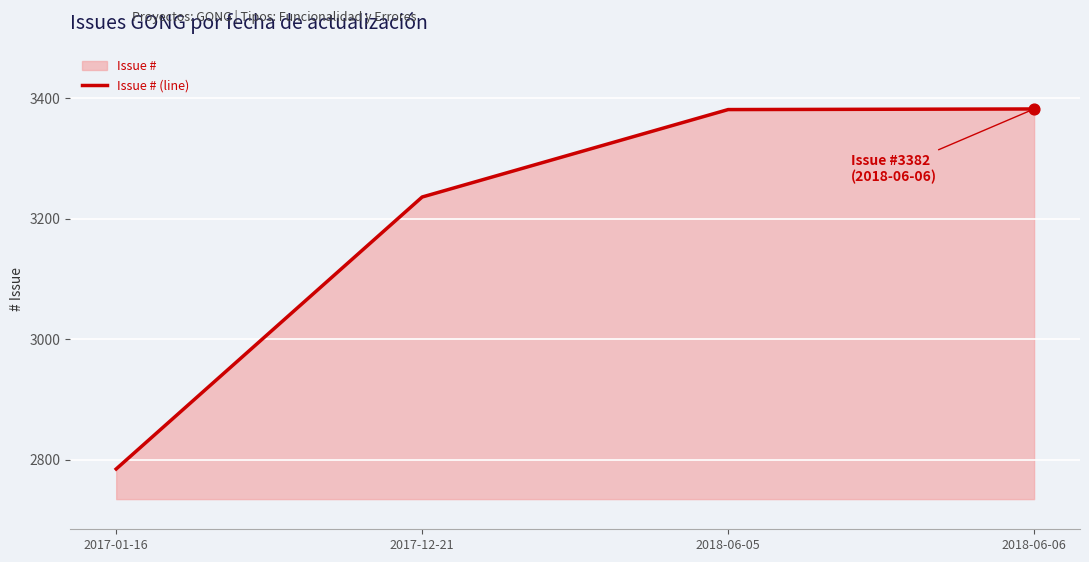

What is the change in value from 2017-12-21 to 2018-06-06?

+146